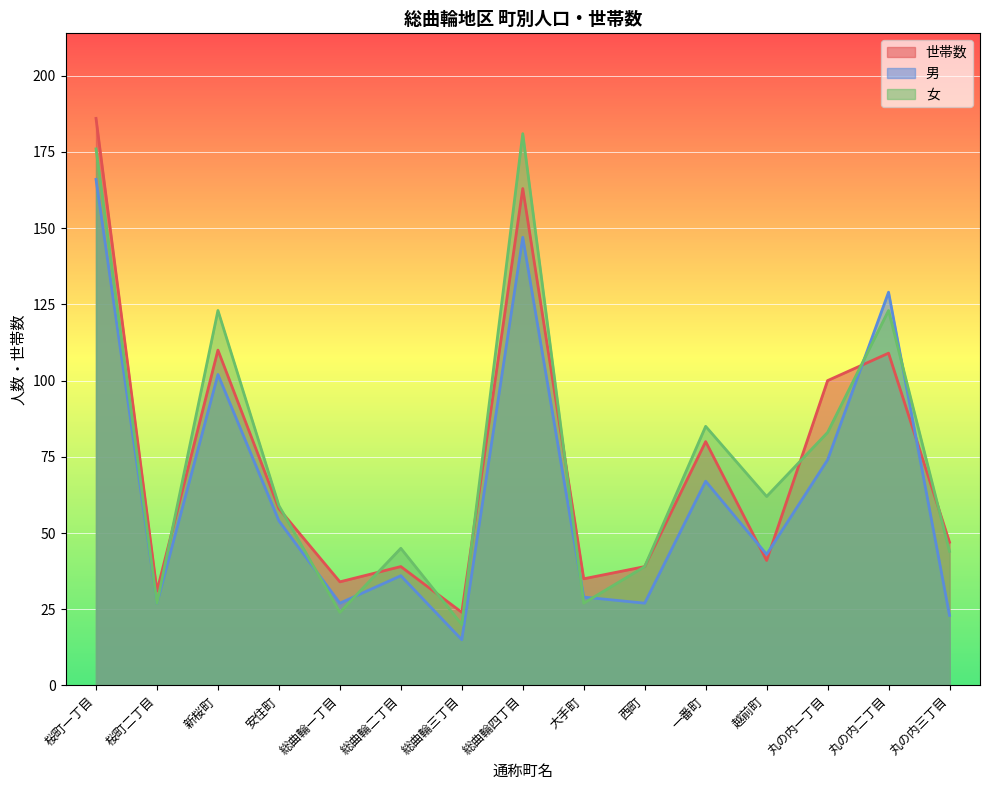

At which category is the sum across all series the highest?

桜町一丁目